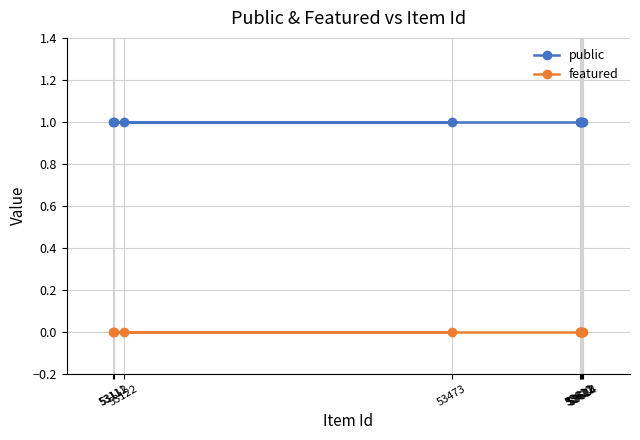

Which category has the highest value across all series?

53610